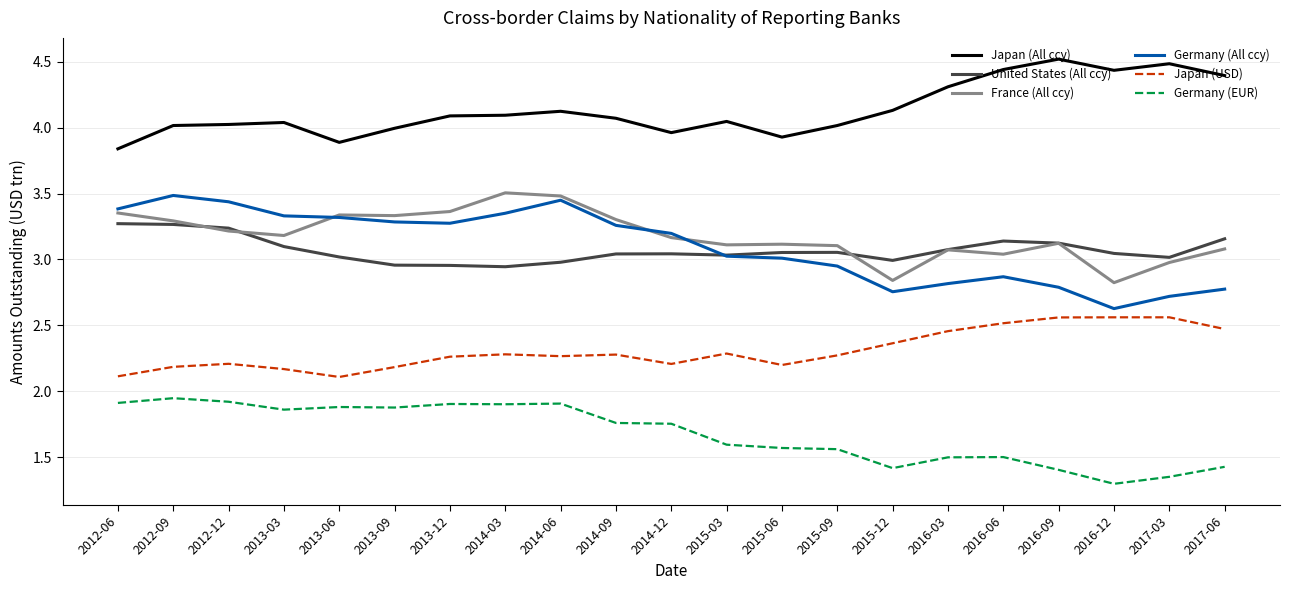

Is it true that United States (All ccy) equals 3.2 at 2012-12?

True